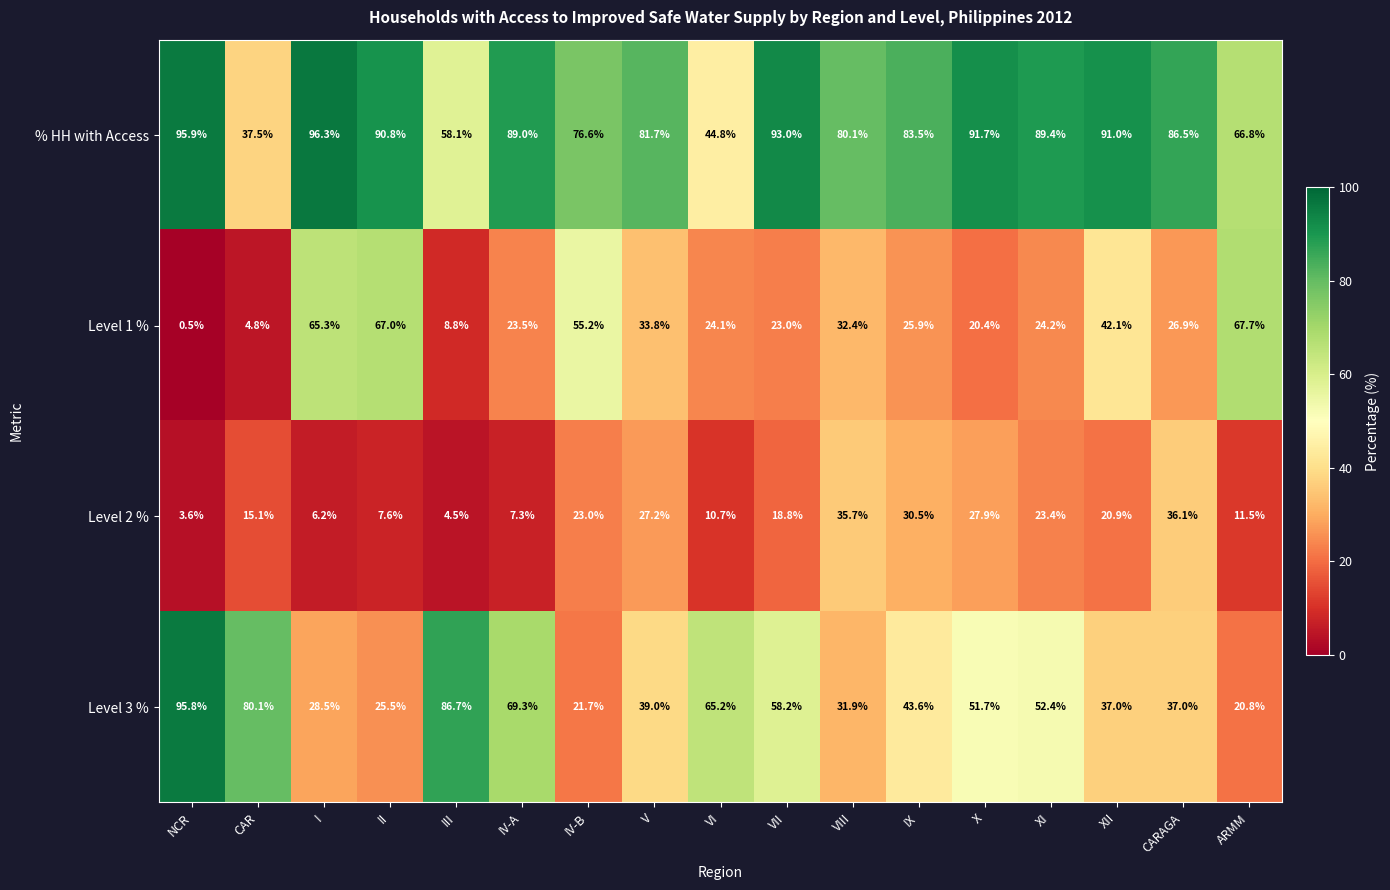

What is the total value across all series at IV-A?

189.1